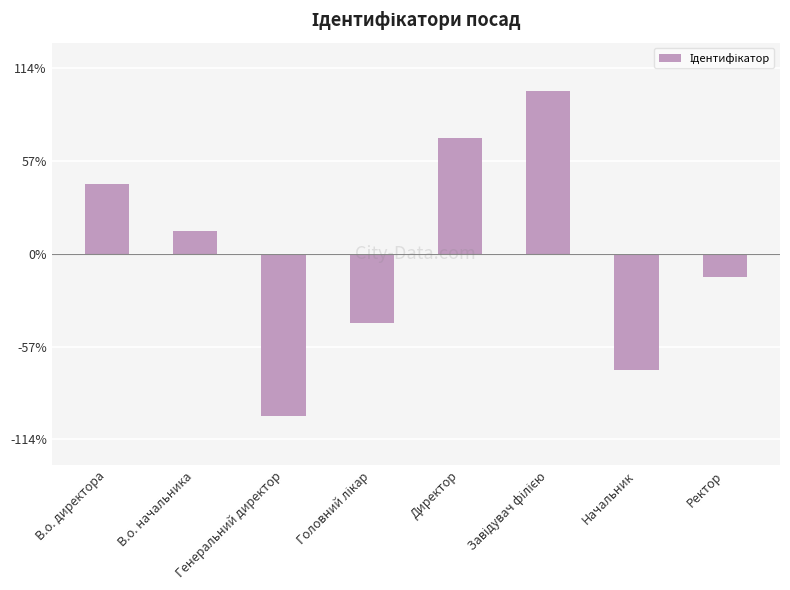

Are the bars grouped side by side (vs. stacked)?

No